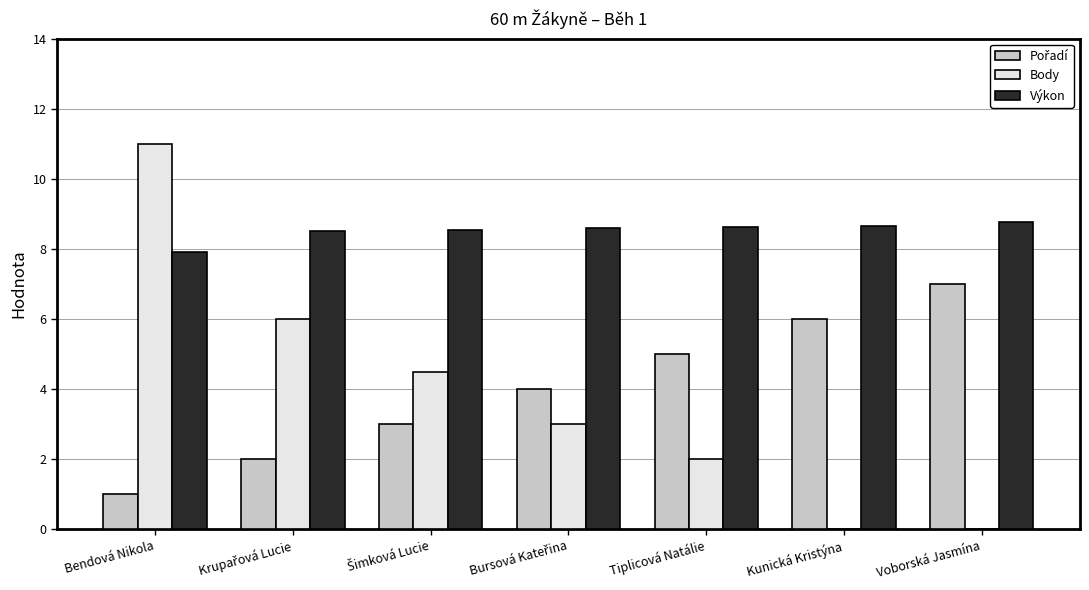

What is the maximum value for Body?

11.0